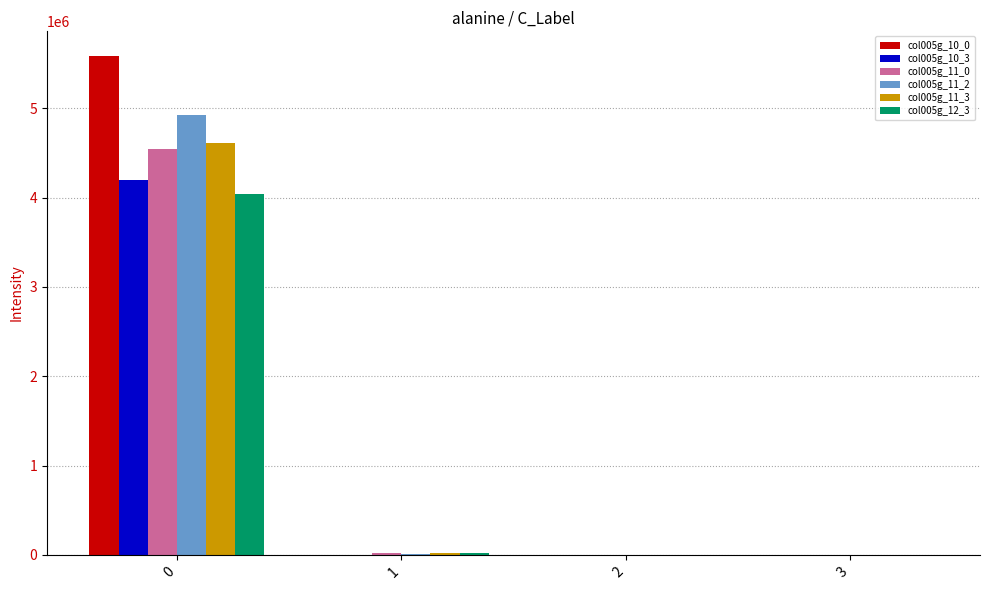

What is the greatest value displayed?

5581253.2